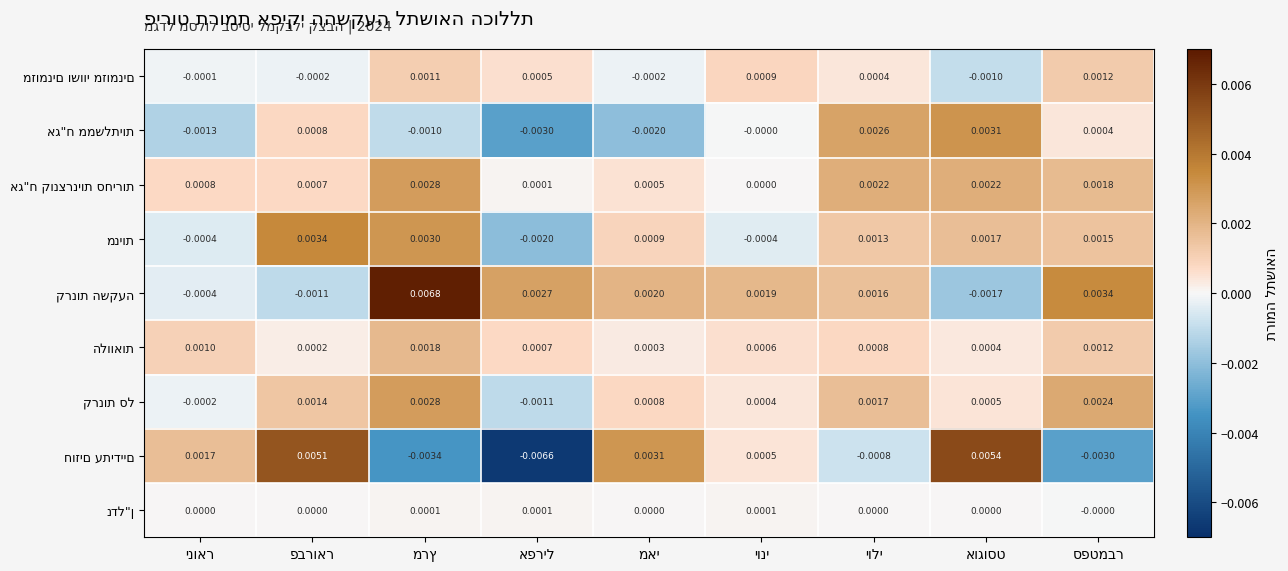

Which series has the largest total across all categories?

קרנות השקעה